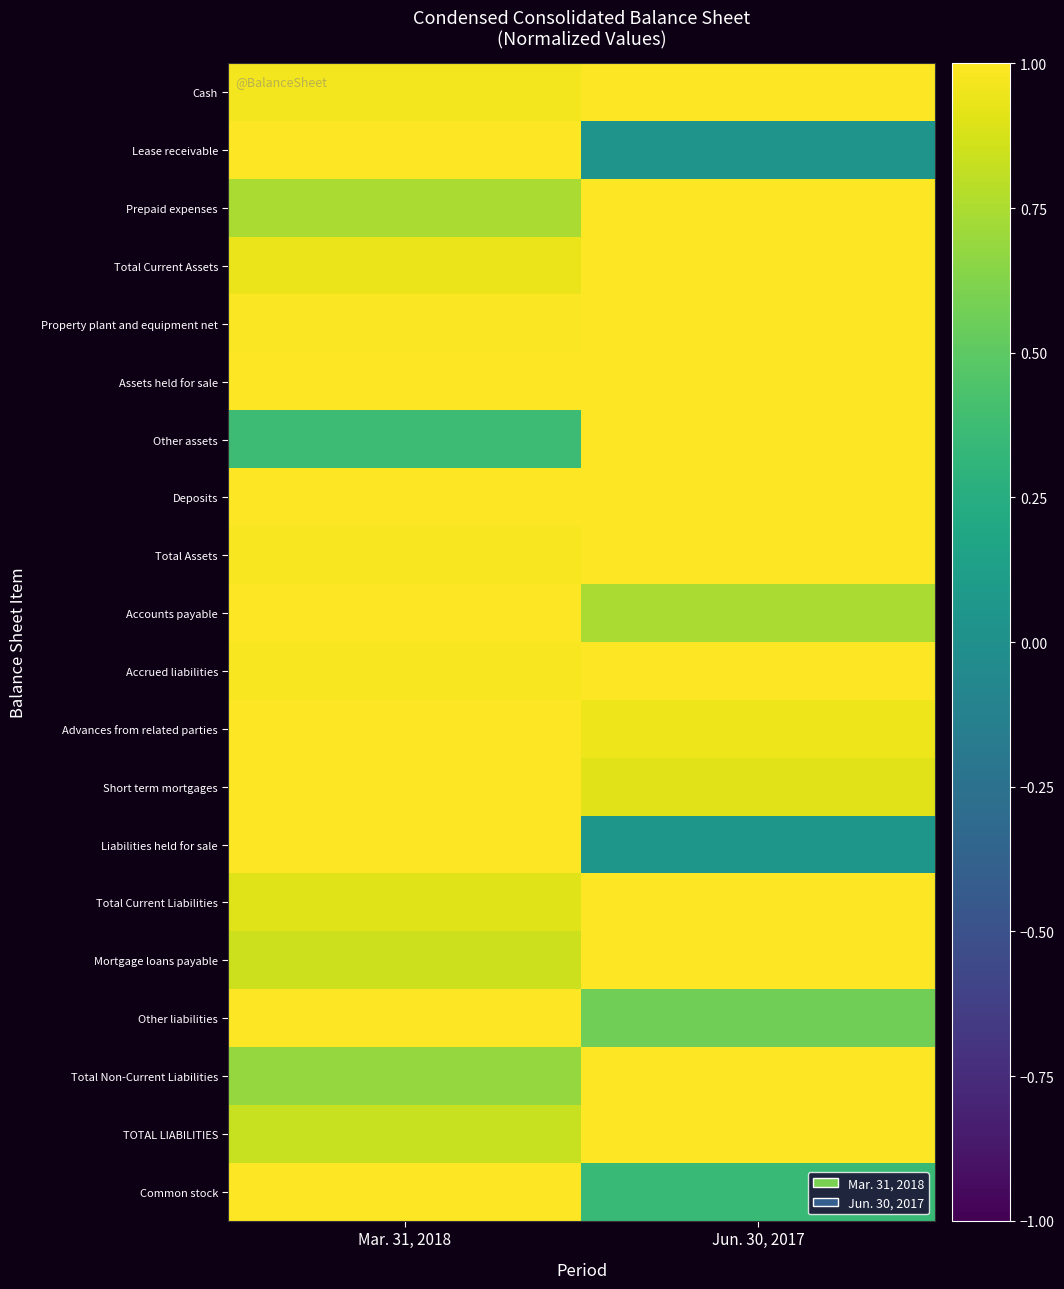

Reading left to right, what are all the values shown in this chart?

Cash: Mar. 31, 2018=1.0	Jun. 30, 2017=1.0
Lease receivable: Mar. 31, 2018=1.0	Jun. 30, 2017=0.0
Prepaid expenses: Mar. 31, 2018=0.7	Jun. 30, 2017=1.0
Total Current Assets: Mar. 31, 2018=0.9	Jun. 30, 2017=1.0
Property plant and equipment net: Mar. 31, 2018=1.0	Jun. 30, 2017=1.0
Assets held for sale: Mar. 31, 2018=1.0	Jun. 30, 2017=1.0
Other assets: Mar. 31, 2018=0.4	Jun. 30, 2017=1.0
Deposits: Mar. 31, 2018=1.0	Jun. 30, 2017=1.0
Total Assets: Mar. 31, 2018=1.0	Jun. 30, 2017=1.0
Accounts payable: Mar. 31, 2018=1.0	Jun. 30, 2017=0.7
Accrued liabilities: Mar. 31, 2018=1.0	Jun. 30, 2017=1.0
Advances from related parties: Mar. 31, 2018=1.0	Jun. 30, 2017=1.0
Short term mortgages: Mar. 31, 2018=1.0	Jun. 30, 2017=0.9
Liabilities held for sale: Mar. 31, 2018=1.0	Jun. 30, 2017=0.1
Total Current Liabilities: Mar. 31, 2018=0.9	Jun. 30, 2017=1.0
Mortgage loans payable: Mar. 31, 2018=0.8	Jun. 30, 2017=1.0
Other liabilities: Mar. 31, 2018=1.0	Jun. 30, 2017=0.6
Total Non-Current Liabilities: Mar. 31, 2018=0.7	Jun. 30, 2017=1.0
TOTAL LIABILITIES: Mar. 31, 2018=0.8	Jun. 30, 2017=1.0
Common stock: Mar. 31, 2018=1.0	Jun. 30, 2017=0.3